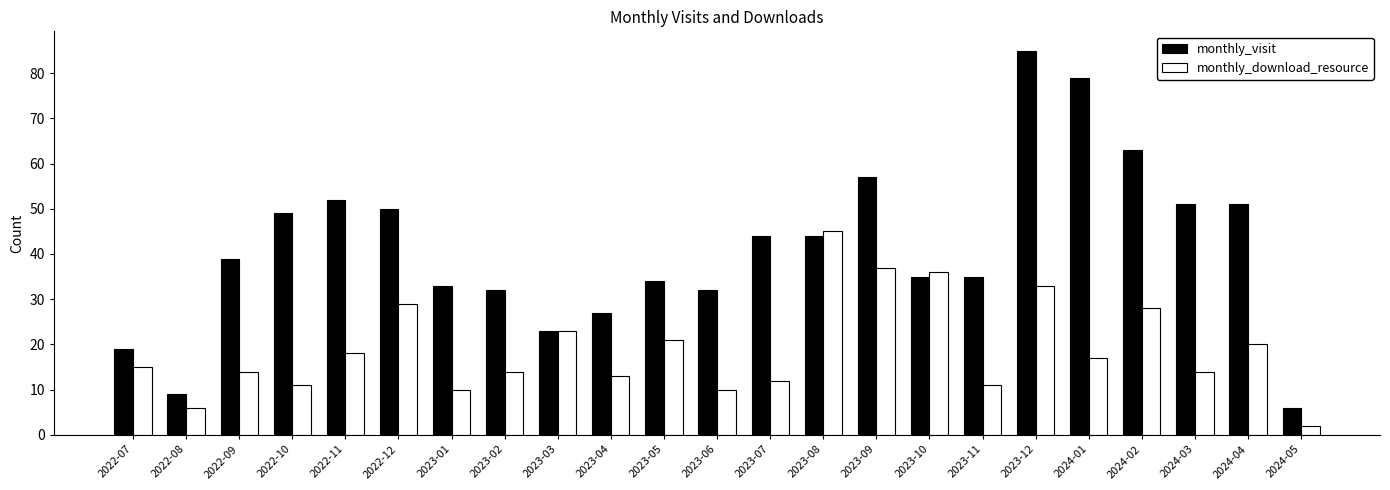

What are all the series names shown in the legend?

monthly_visit, monthly_download_resource